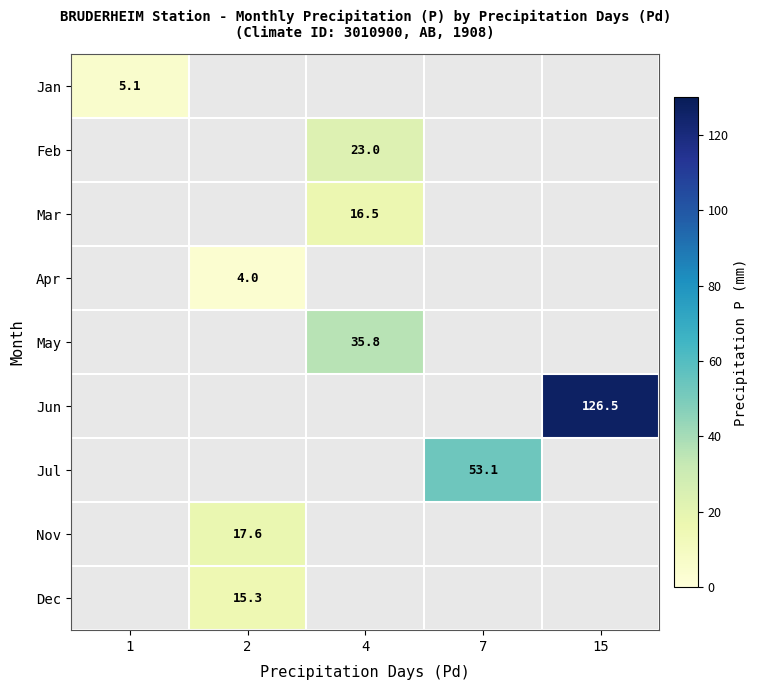

The value of May at 4 is 56.7. True or false?

False